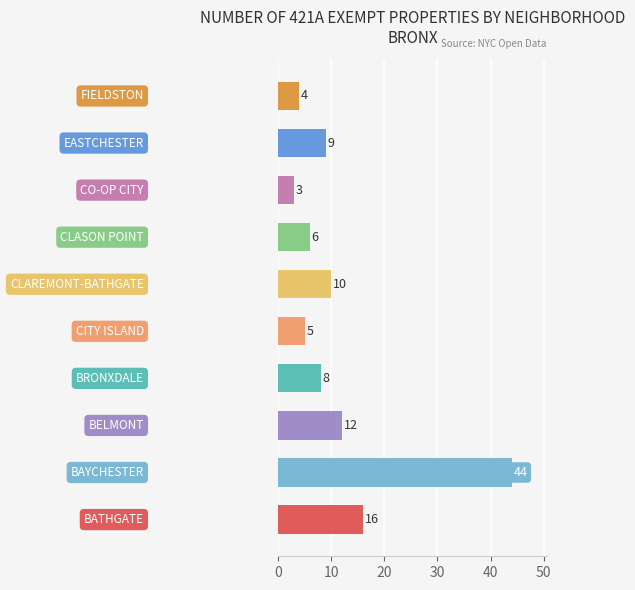

How many series are shown in this chart?

1